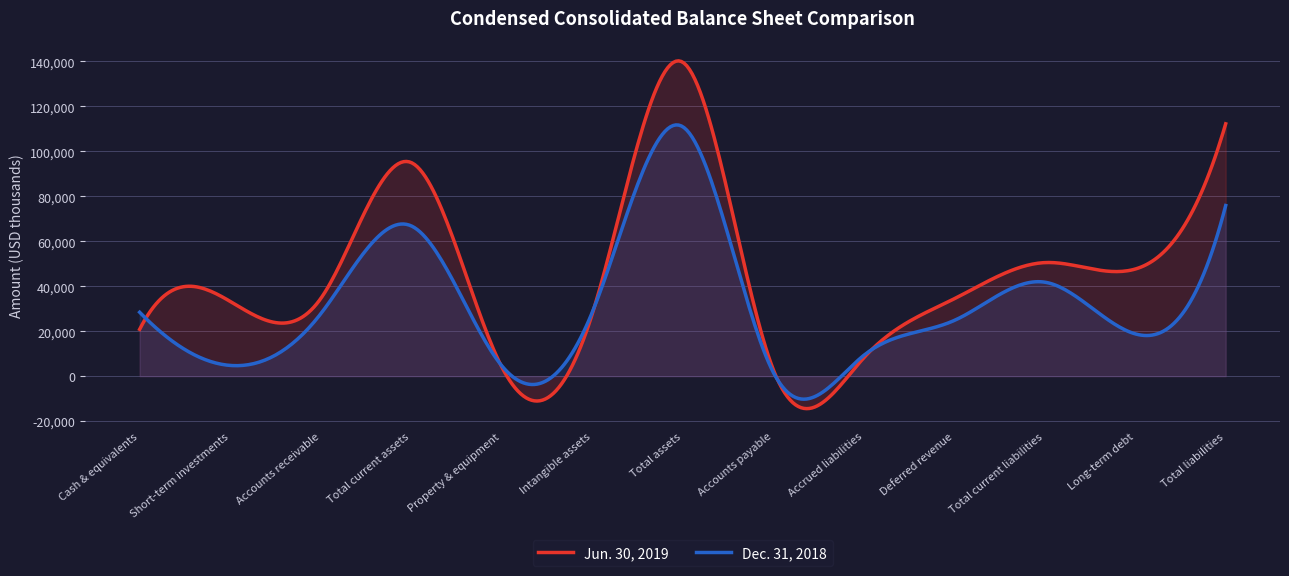

Which series has the widest spread of values?

Jun. 30, 2019